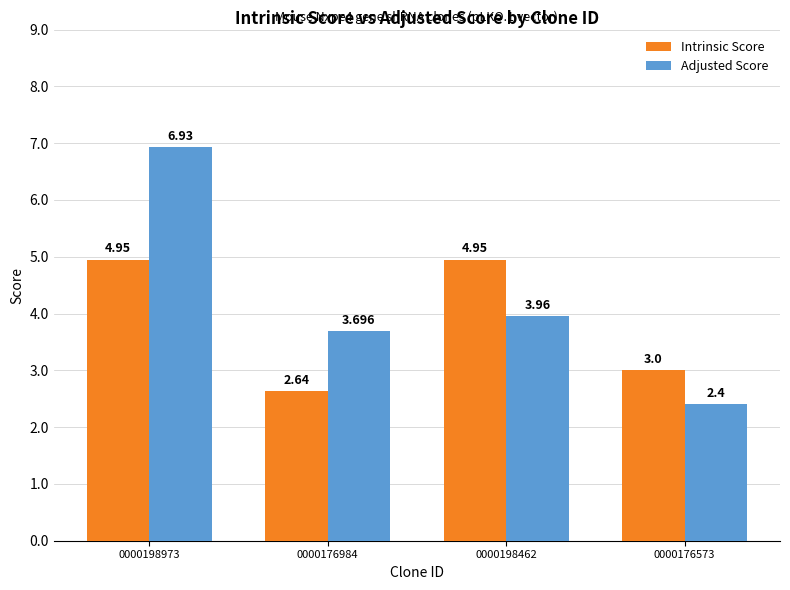

List the series in order of their overall mean, lowest first.

Intrinsic Score, Adjusted Score